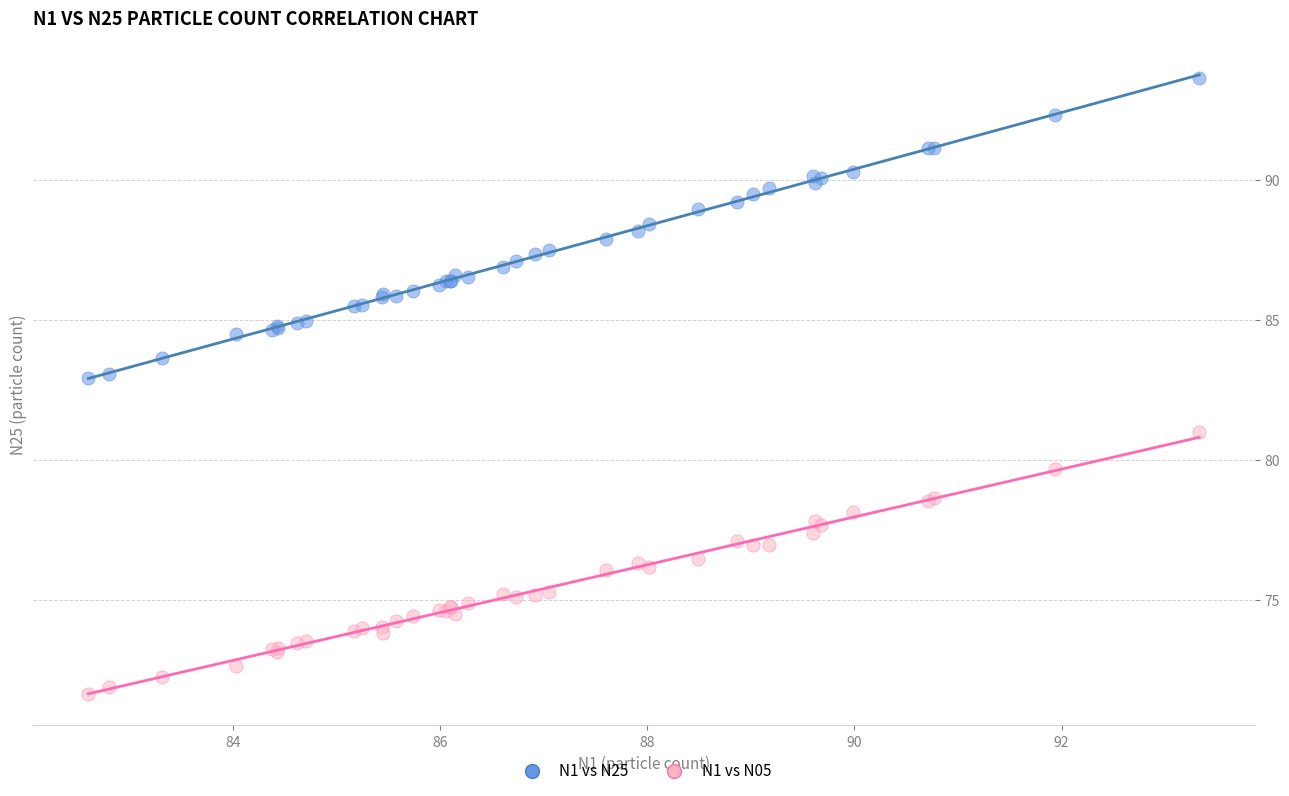

Which series contains the lowest Y value?

N1 vs N05